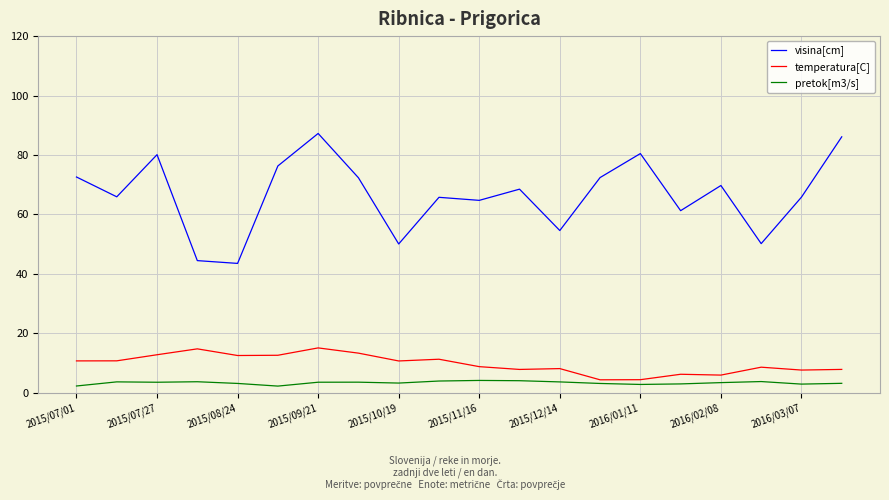

What is the minimum value for temperatura[C]?

4.4